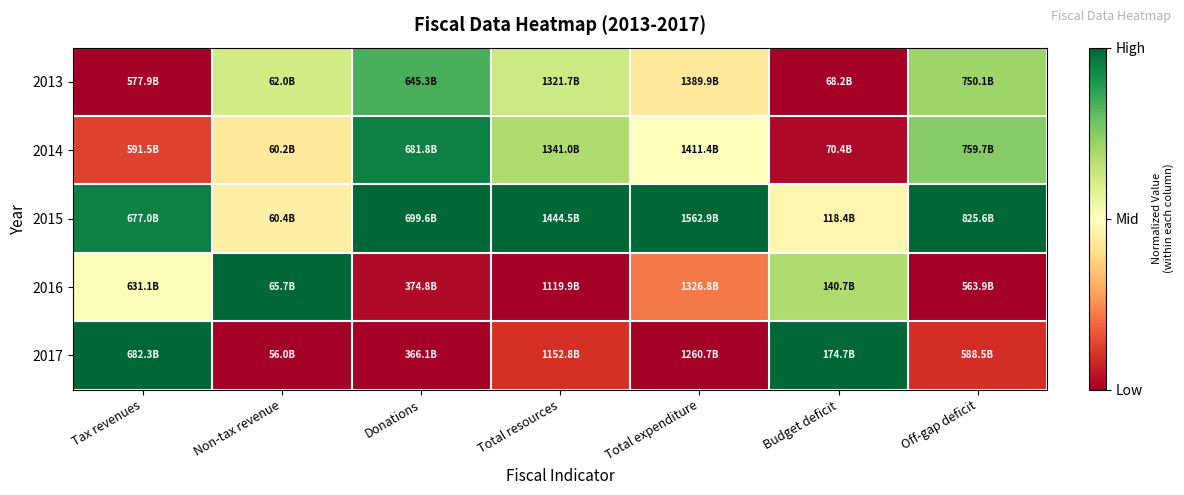

How many distinct data groups are displayed?

5